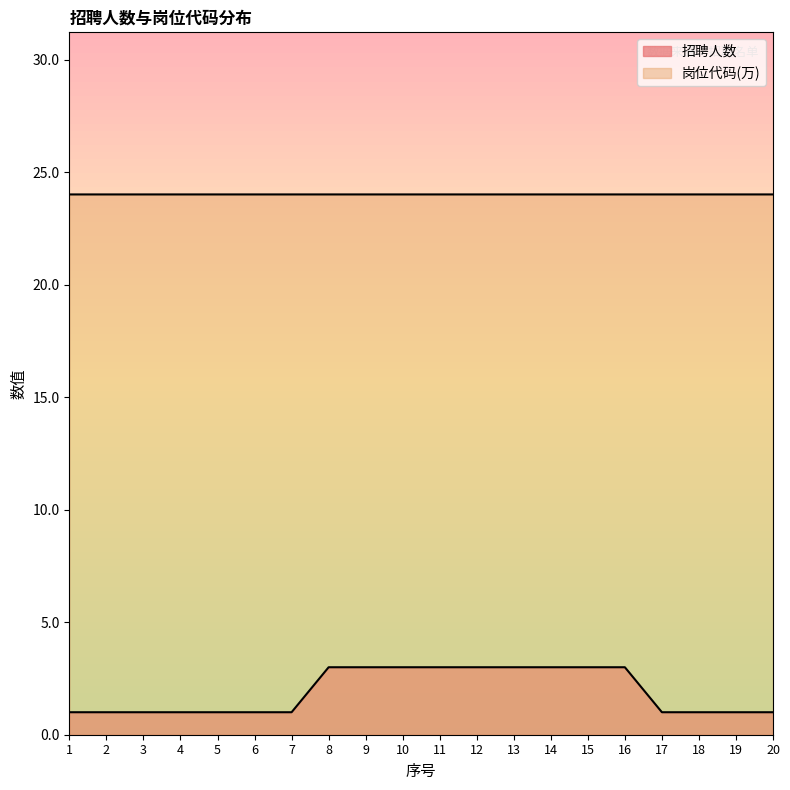

Reading right to left, what are all the values shown in this chart?

招聘人数: 20=1.0	19=1.0	18=1.0	17=1.0	16=3.0	15=3.0	14=3.0	13=3.0	12=3.0	11=3.0	10=3.0	9=3.0	8=3.0	7=1.0	6=1.0	5=1.0	4=1.0	3=1.0	2=1.0	1=1.0
岗位代码: 20=24.0	19=24.0	18=24.0	17=24.0	16=24.0	15=24.0	14=24.0	13=24.0	12=24.0	11=24.0	10=24.0	9=24.0	8=24.0	7=24.0	6=24.0	5=24.0	4=24.0	3=24.0	2=24.0	1=24.0